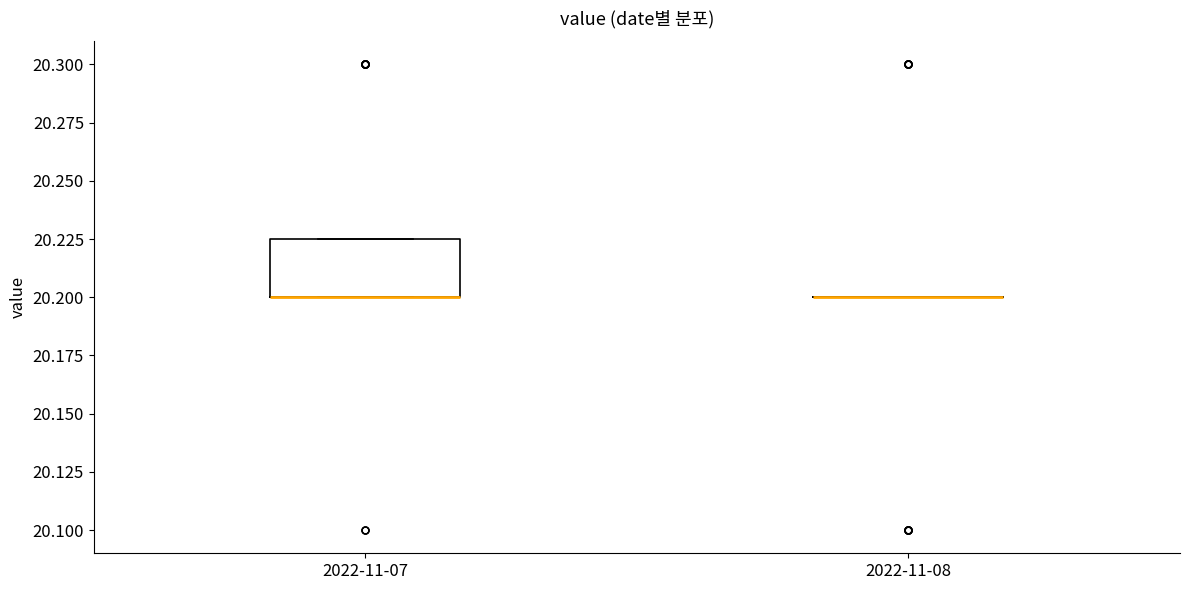

Comparing the boxes themselves (not the whiskers), which one is the tallest?

2022-11-07